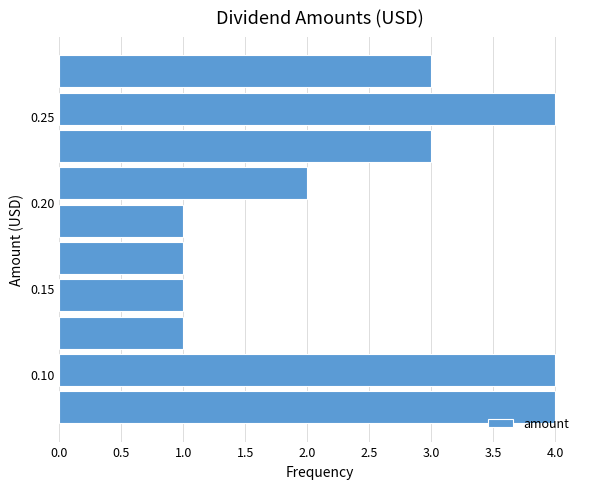

Reading bottom to top, list every bar in this chart as the range it spans on the y-axis followed by its length. Neither the bar edges nor the lengths are printed on the chart, so give them approximately, as read against the axes.

0.070 to 0.090: 4
0.090 to 0.115: 4
0.115 to 0.135: 1
0.135 to 0.155: 1
0.155 to 0.180: 1
0.180 to 0.200: 1
0.200 to 0.220: 2
0.220 to 0.245: 3
0.245 to 0.265: 4
0.265 to 0.285: 3